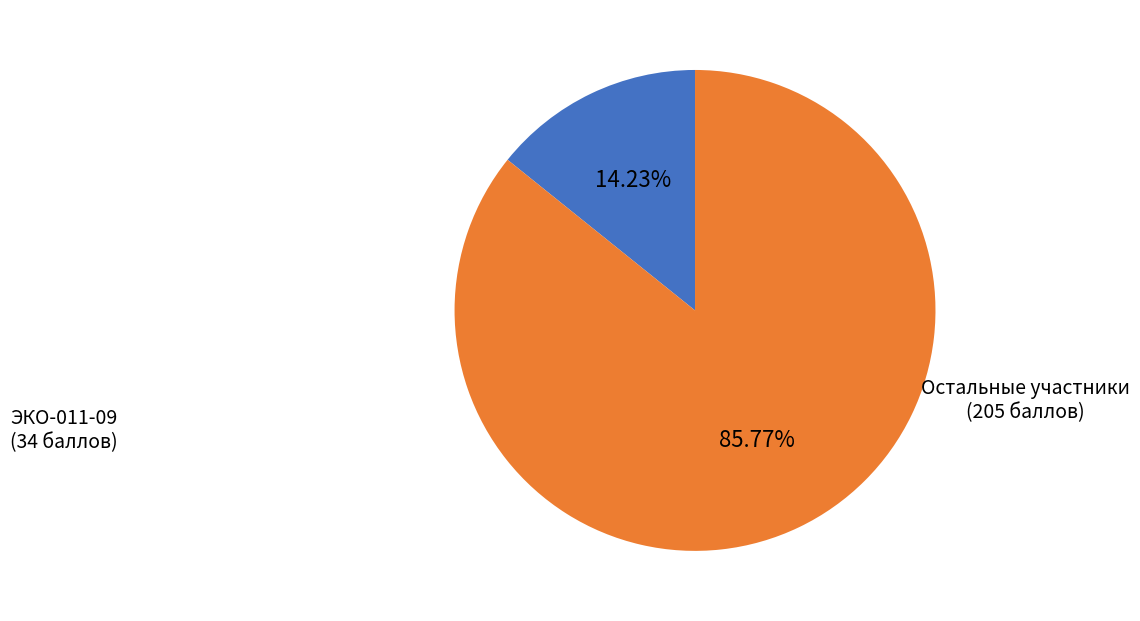

Is there any slice that represents more than half of the pie?

Yes